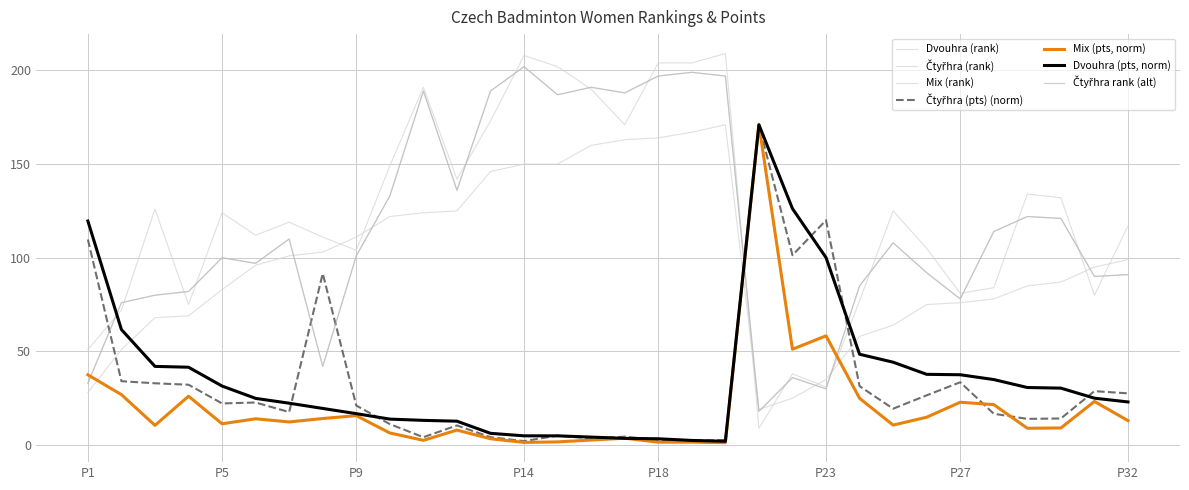

Does the chart have visible grid lines?

Yes